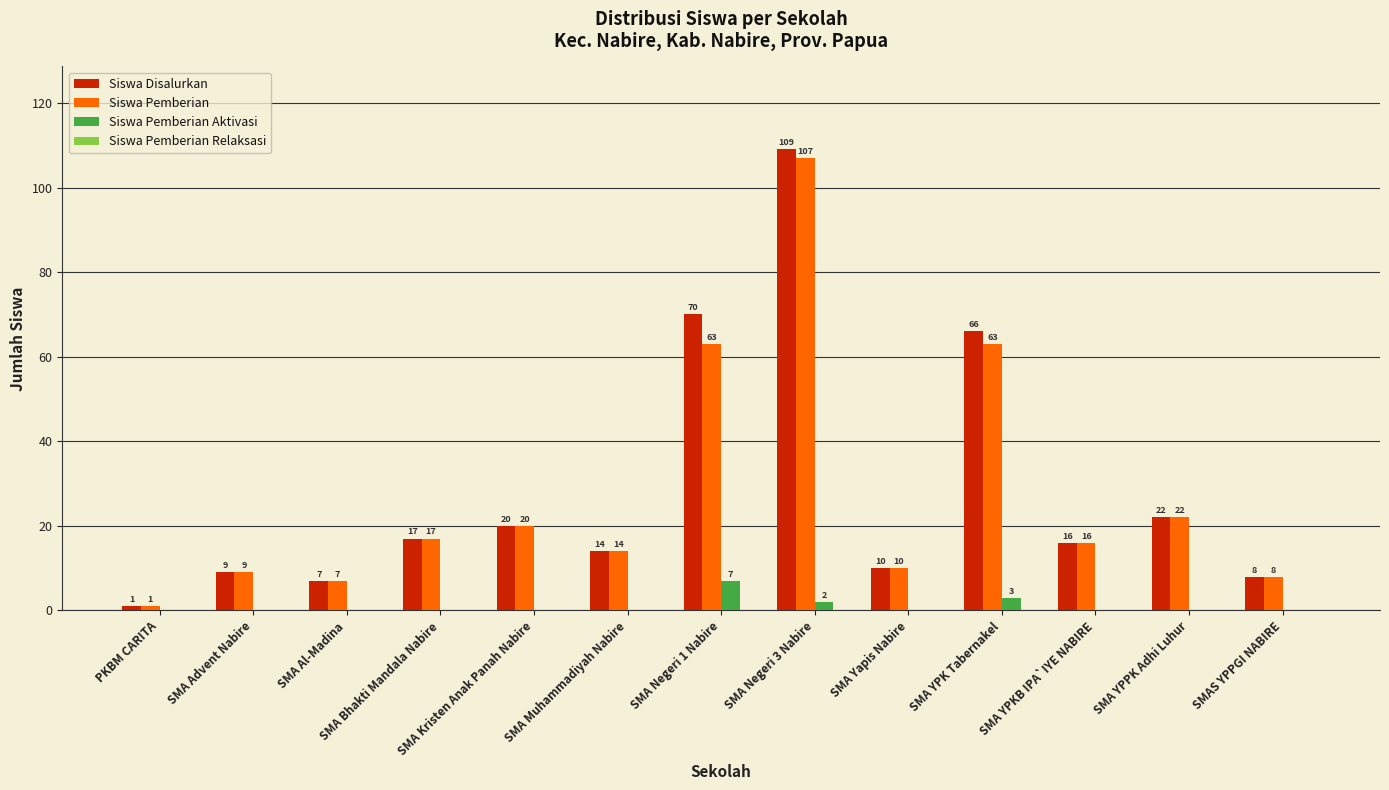

At which category does the chart reach its peak across all series?

SMA Negeri 3 Nabire